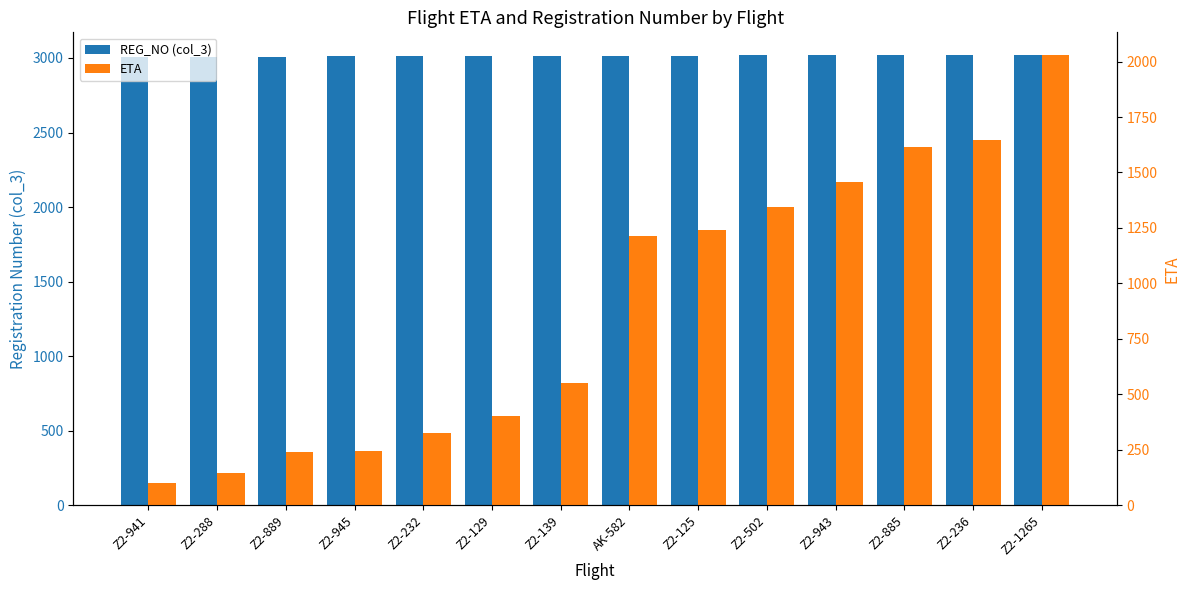

Is it true that ETA equals 593 at Z2-129?

False